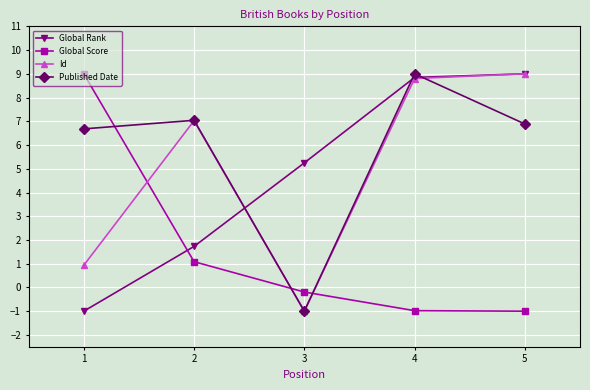

Which series has the largest total across all categories?

Published Date